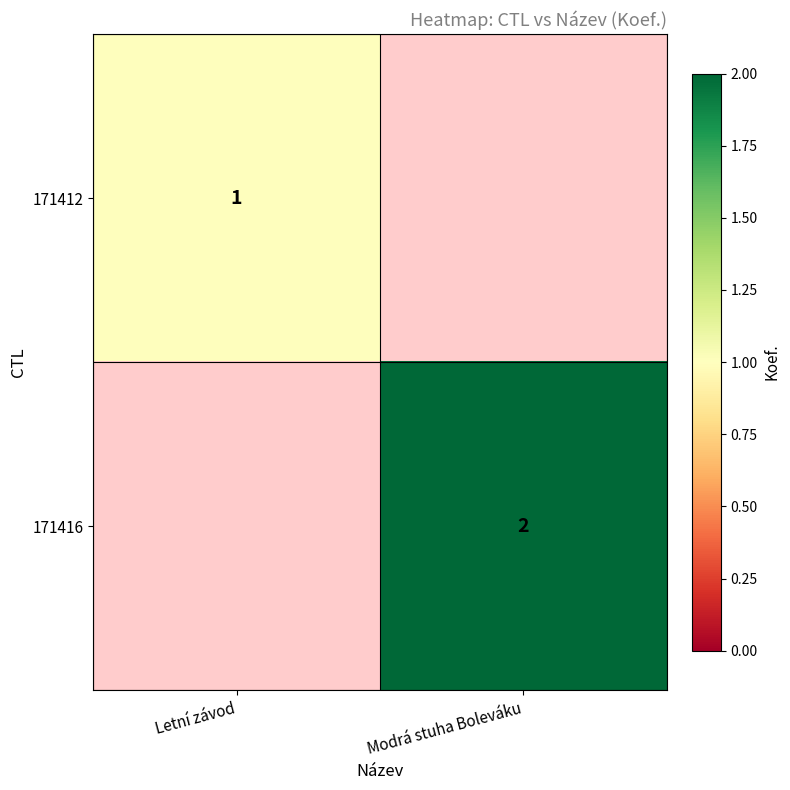

True or false: 171412 has a value of 2 at Letní závod.

False